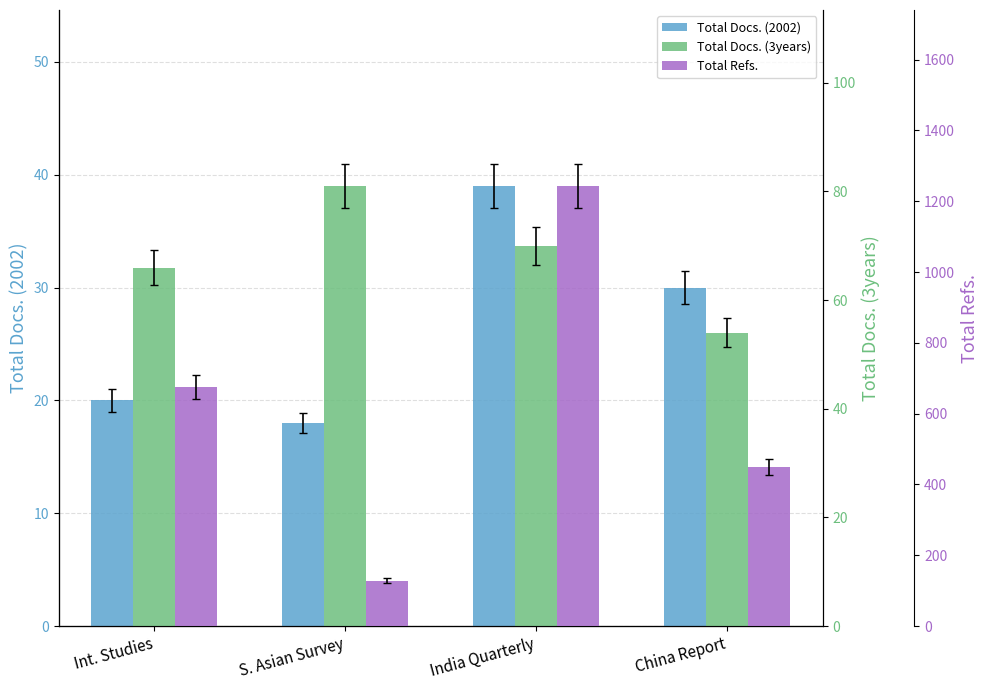

Which category has the lowest value in the Total Docs. (3years) series?

China Report